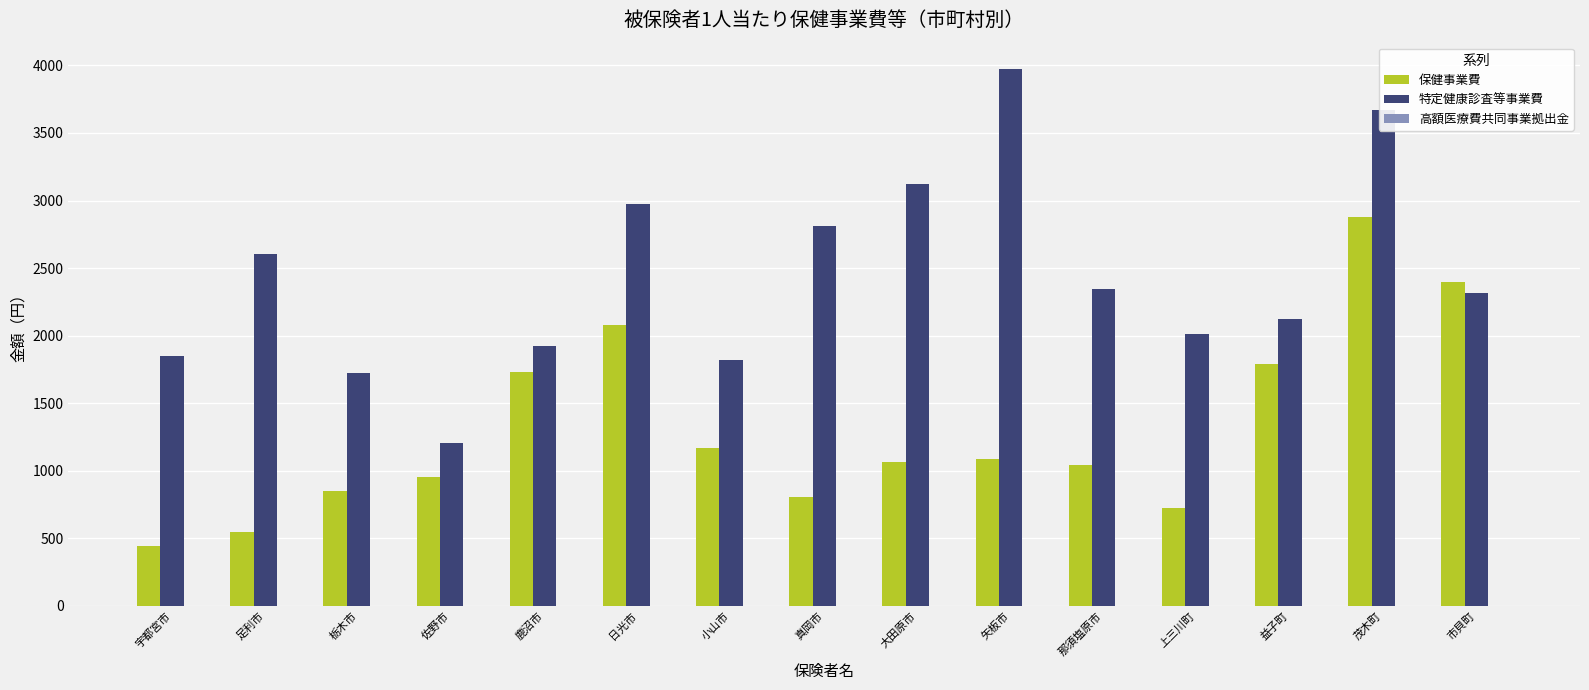

Which label corresponds to the smallest value in the chart?

宇都宮市